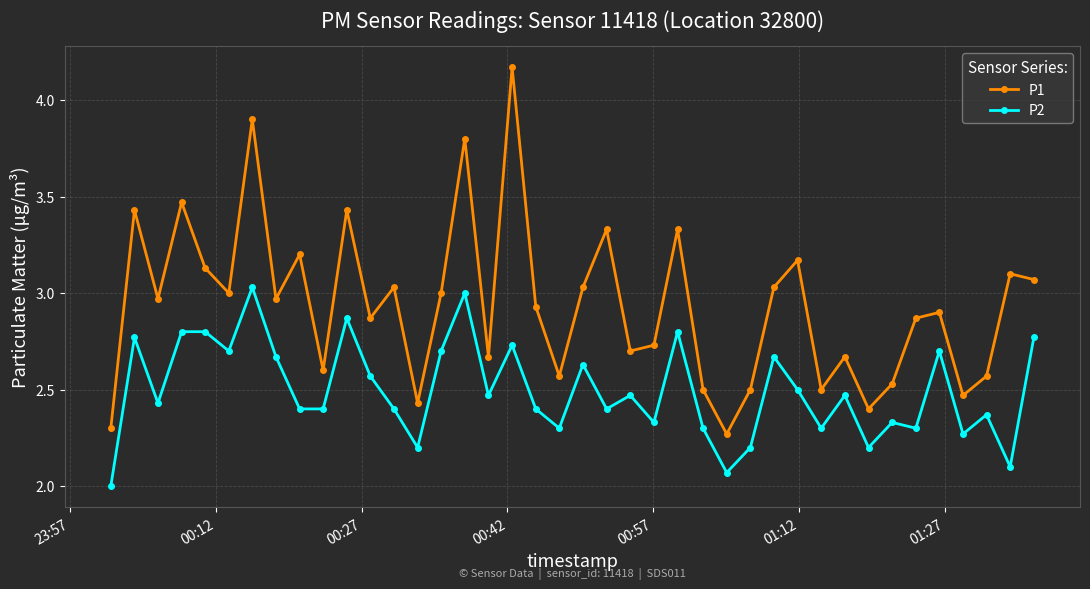

Which series has the largest range (max minus min)?

P1